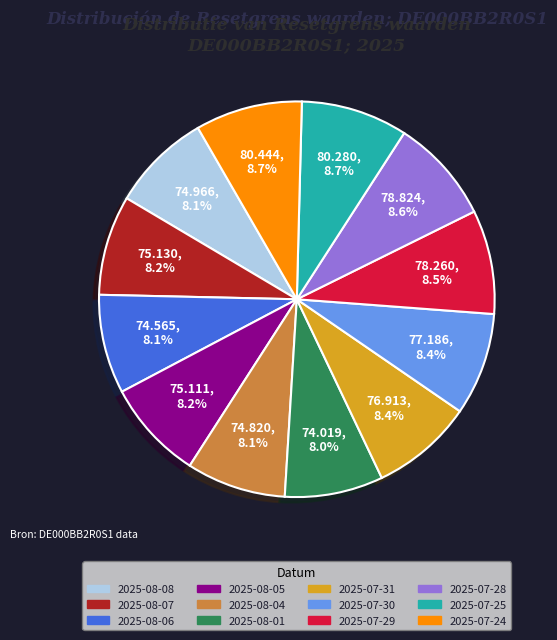

Count the number of slices in the pie.

12